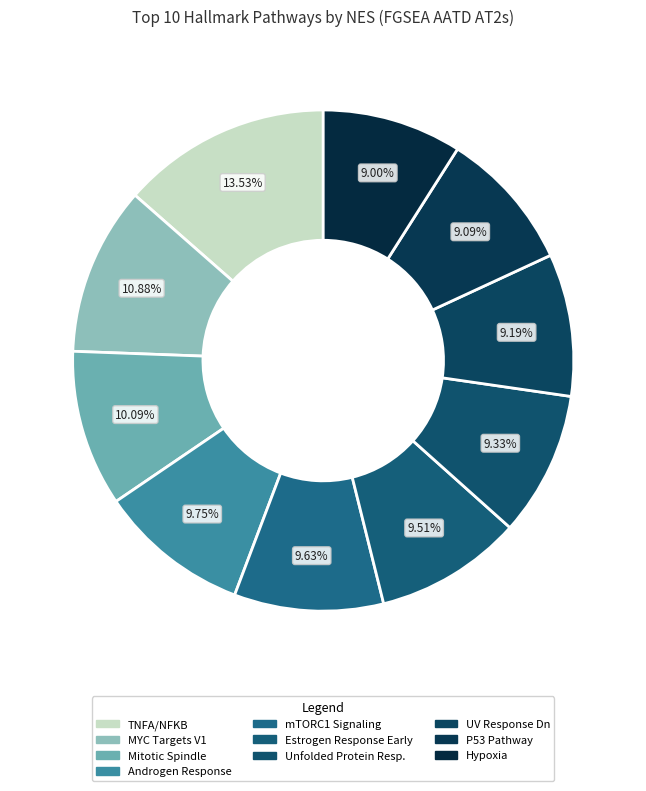

Rank the categories by value from lowest to highest.

HALLMARK_HYPOXIA, HALLMARK_P53_PATHWAY, HALLMARK_UV_RESPONSE_DN, HALLMARK_UNFOLDED_PROTEIN_RESPONSE, HALLMARK_ESTROGEN_RESPONSE_EARLY, HALLMARK_MTORC1_SIGNALING, HALLMARK_ANDROGEN_RESPONSE, HALLMARK_MITOTIC_SPINDLE, HALLMARK_MYC_TARGETS_V1, HALLMARK_TNFA_SIGNALING_VIA_NFKB